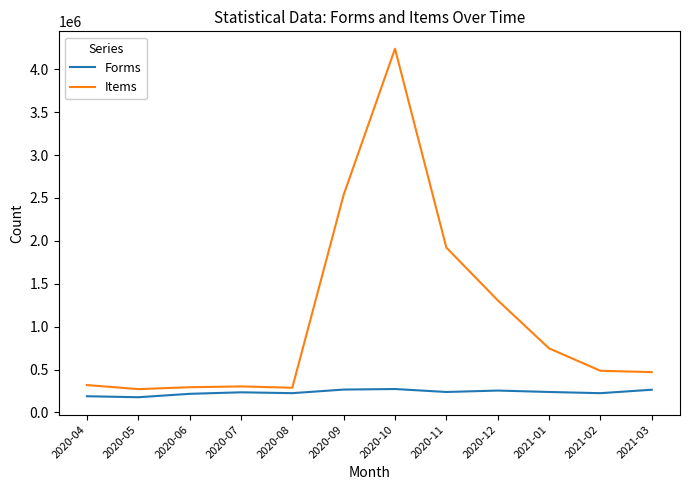

What is the greatest value displayed?

4239990